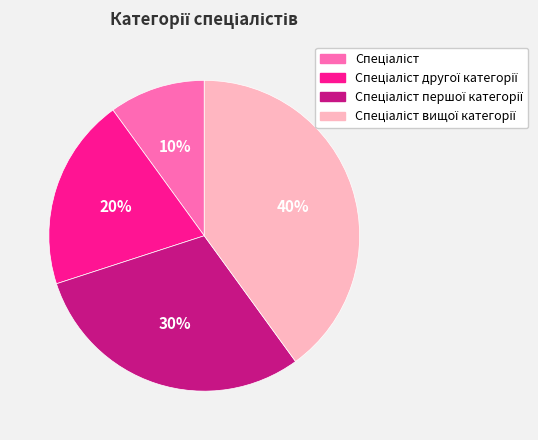

Is there a majority slice in this chart?

No